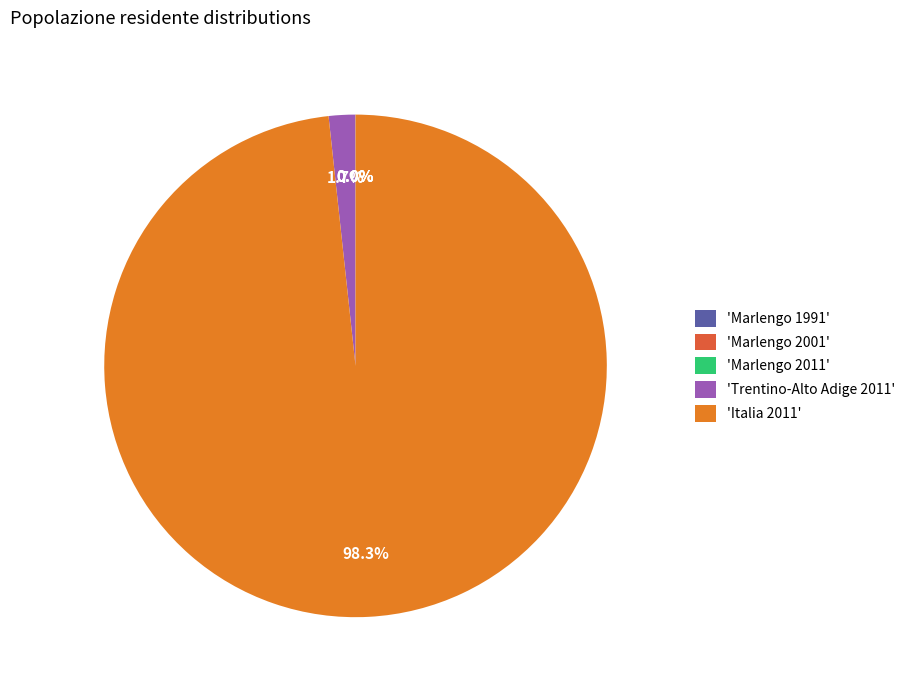

What portion of the pie excludes 'Trentino-Alto Adige 2011'?

98.3%